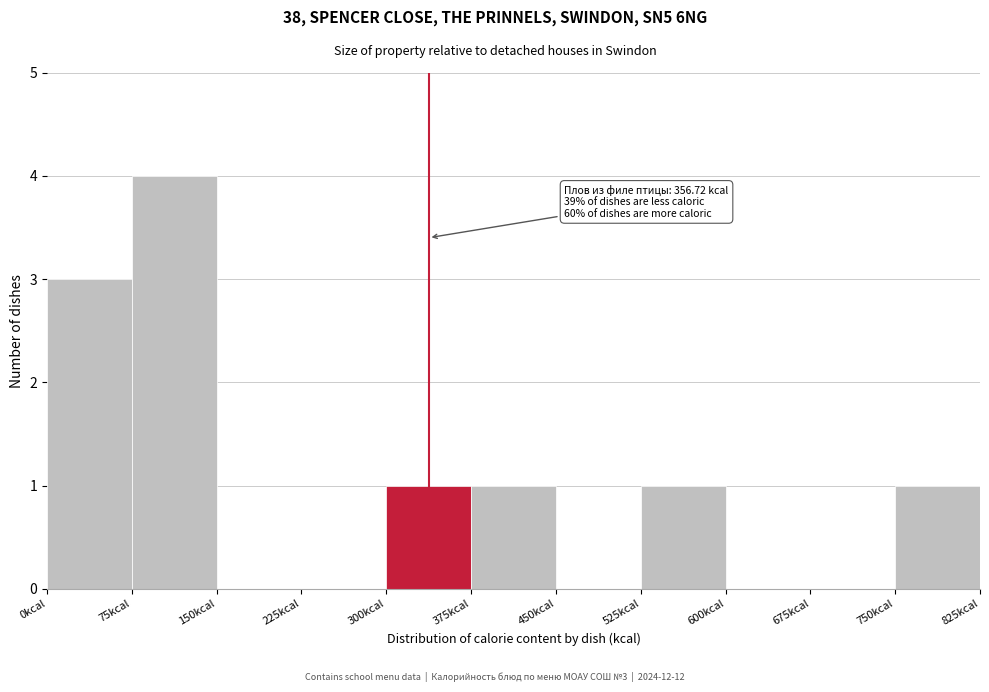

Which range on the x-axis has the tallest bar?

75 to 150